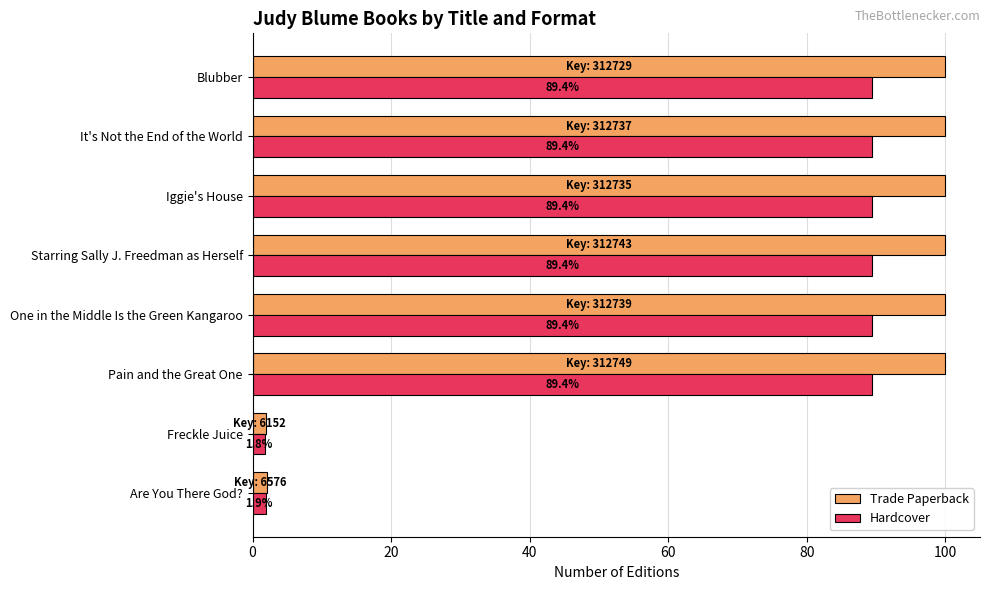

Read the Trade Paperback value at Are You There God?.

2.1